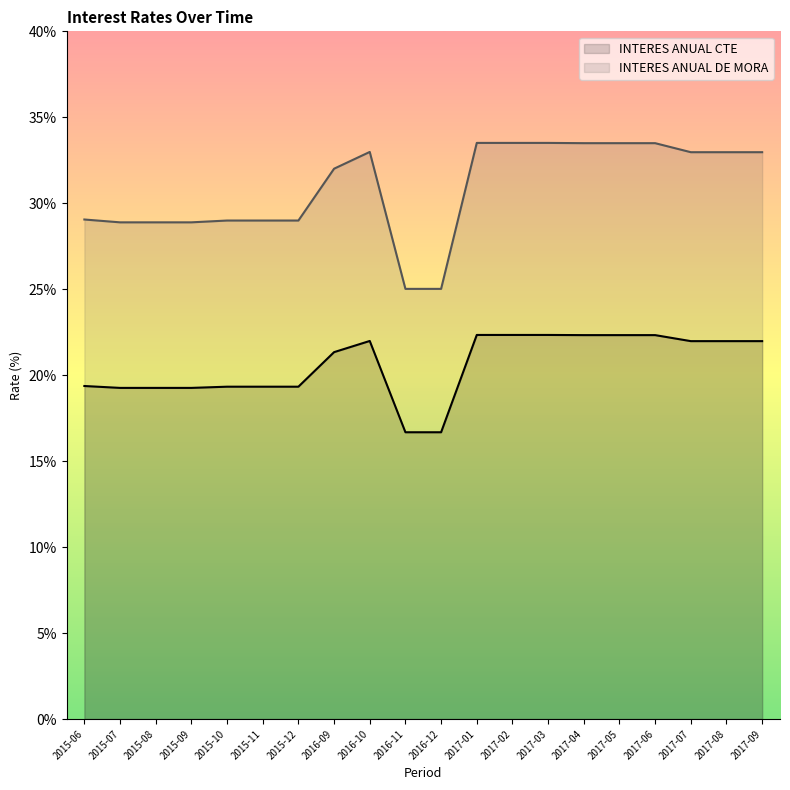

What is the highest value of the INTERES ANUAL CTE series?

22.3